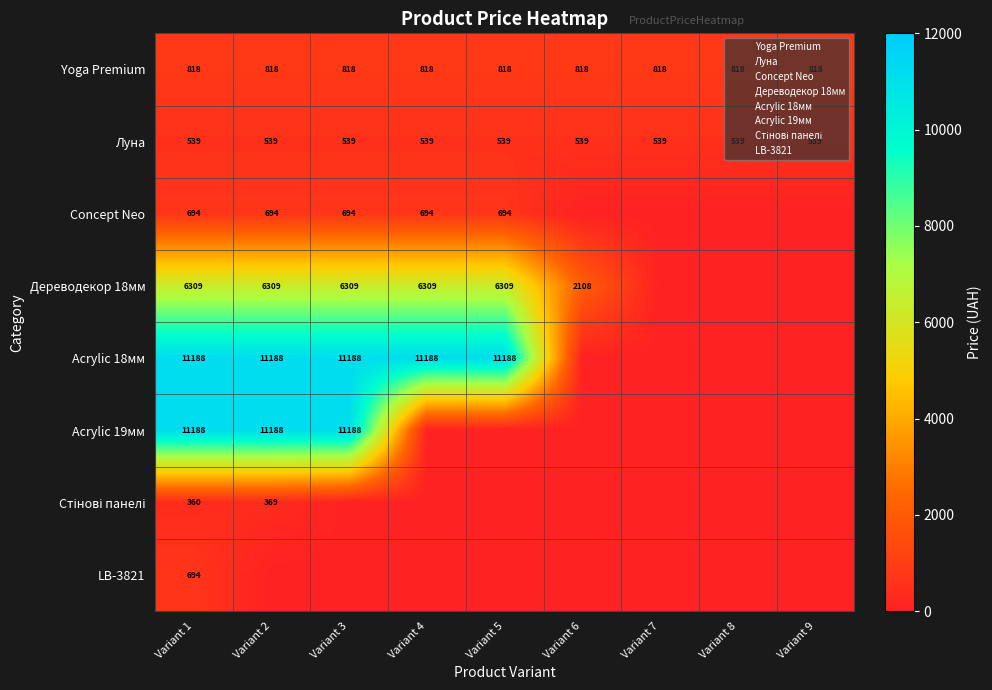

What is the approximate value of Yoga Premium at Variant 4?

818